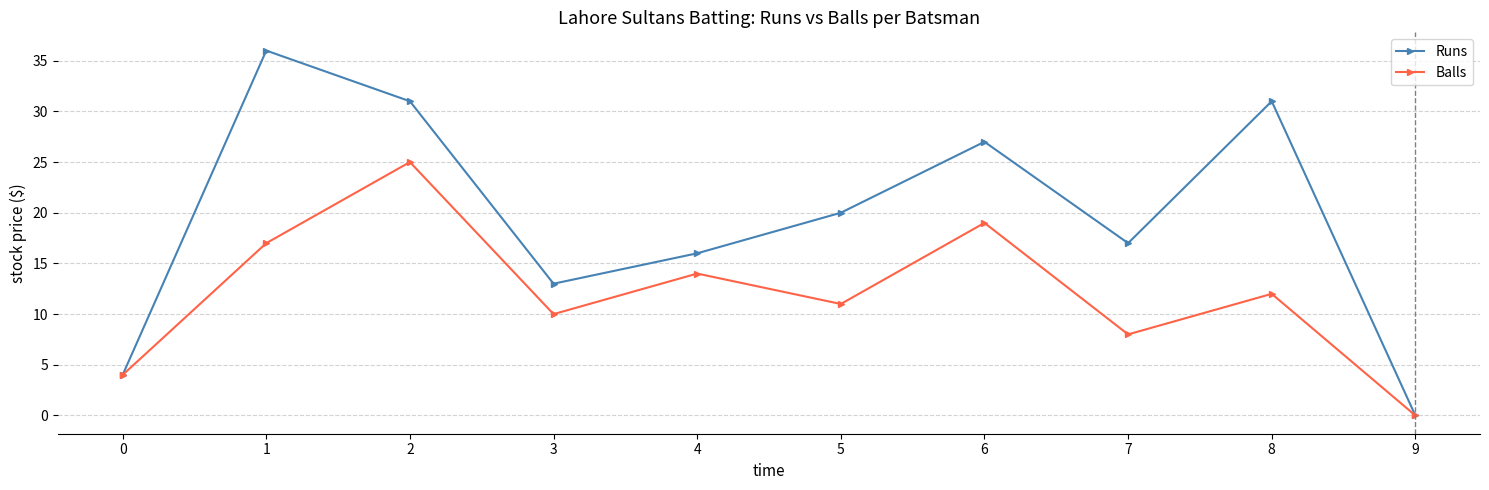

Is the value of Balls at 4 greater than the value of Runs at 9?

Yes